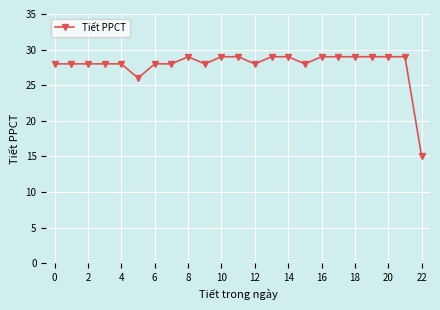

Reading right to left, extract all data points from this chart.

15	29	29	29	29	29	29	28	29	29	28	29	29	28	29	28	28	26	28	28	28	28	28